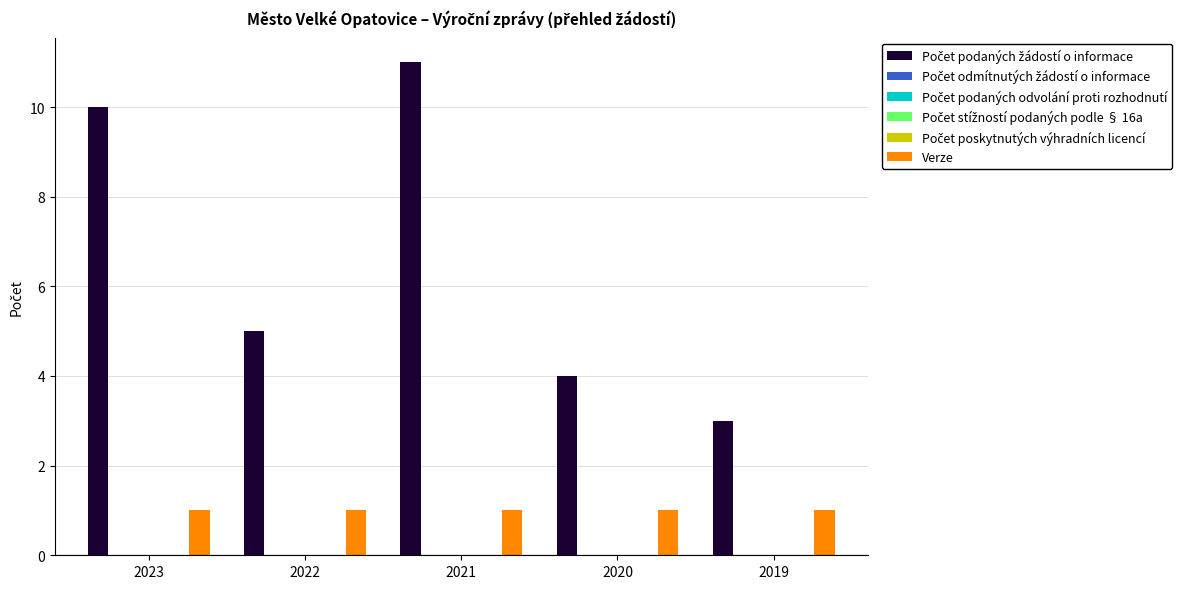

Are the bars grouped side by side (vs. stacked)?

Yes